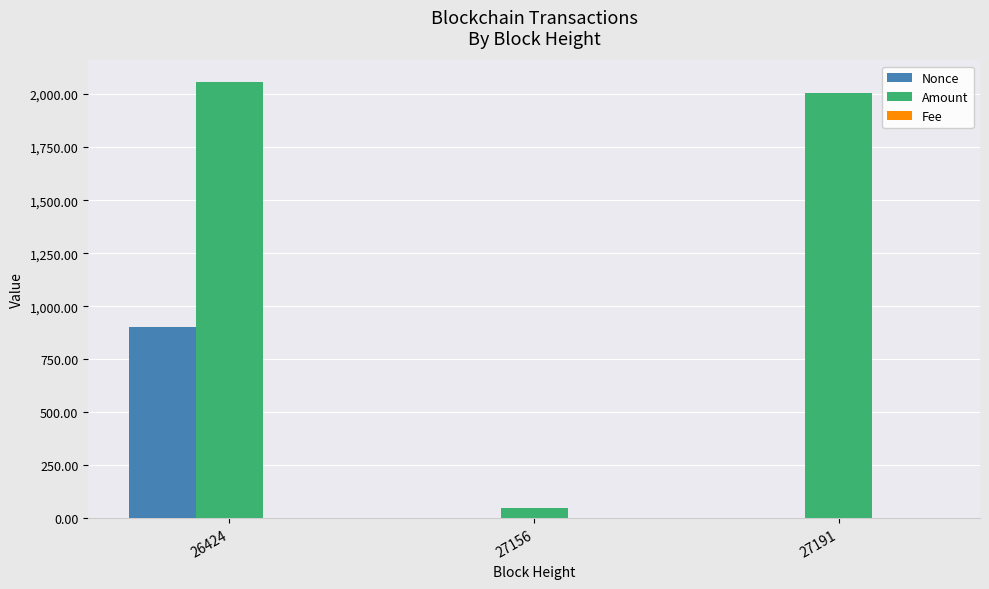

What is the total value across all series at 27191?

2005.1